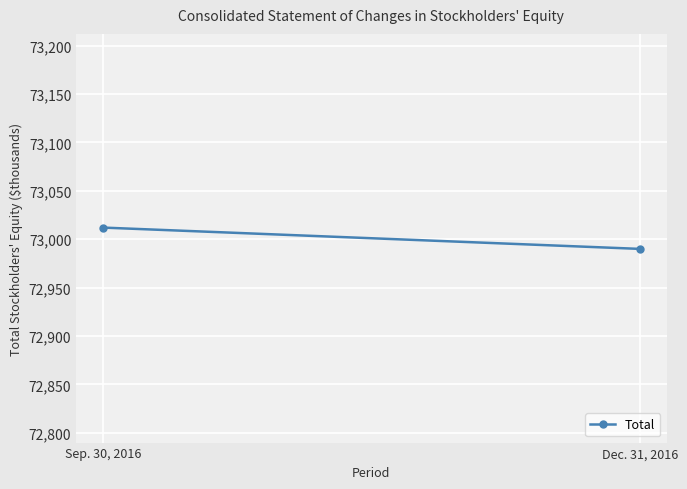

Where is the data nearest to the value 73001?

Sep. 30, 2016